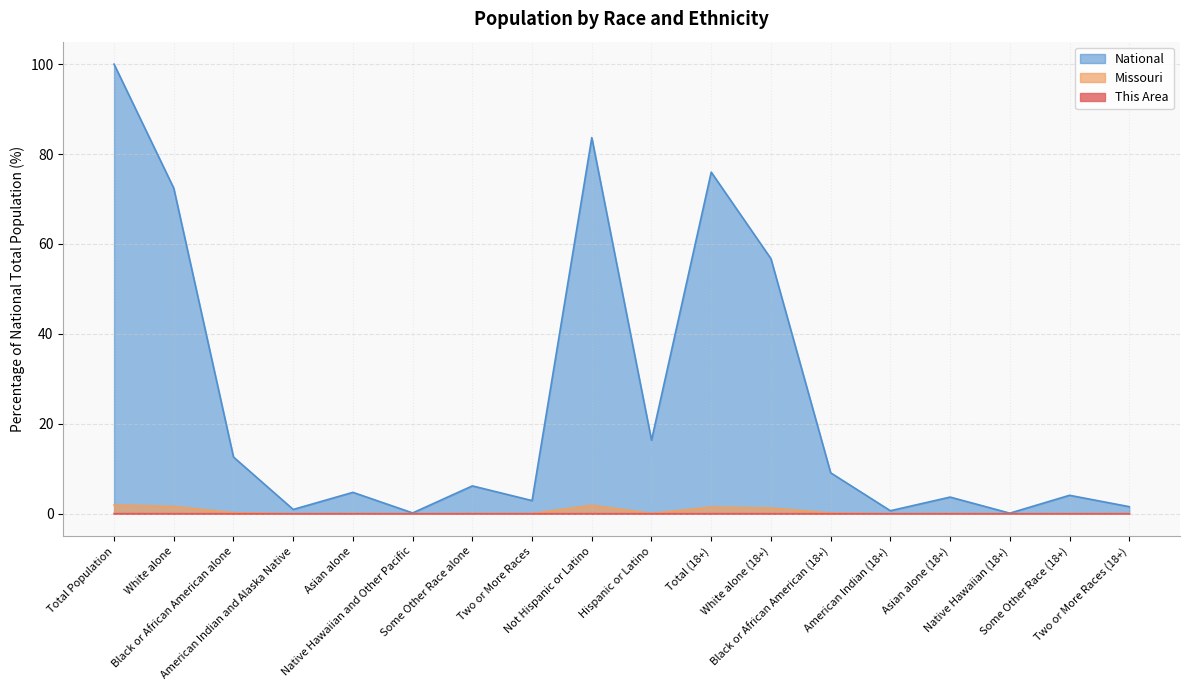

At how many categories does at least one series exceed 83?

2